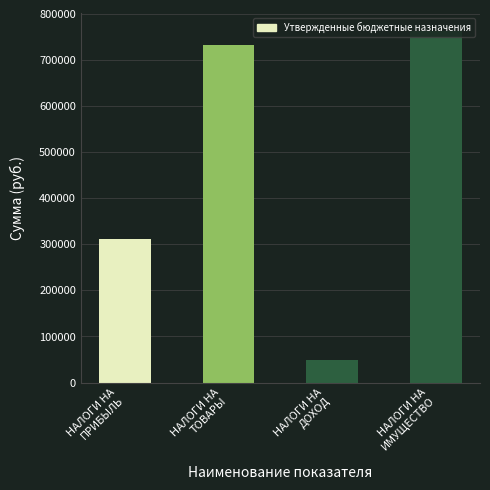

Which category has the highest value across all series?

НАЛОГИ НА
ИМУЩЕСТВО